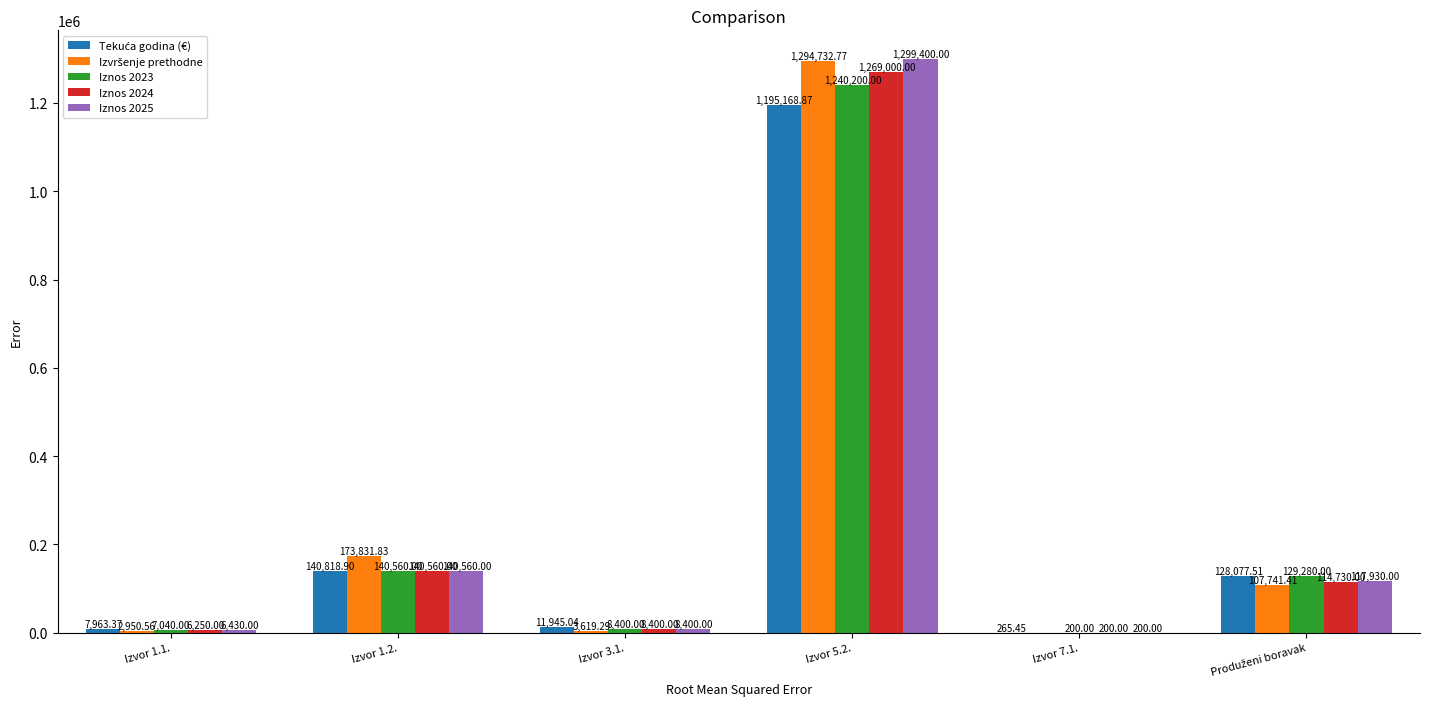

What is the total value across all series at Izvor 5.2.?

6298501.6